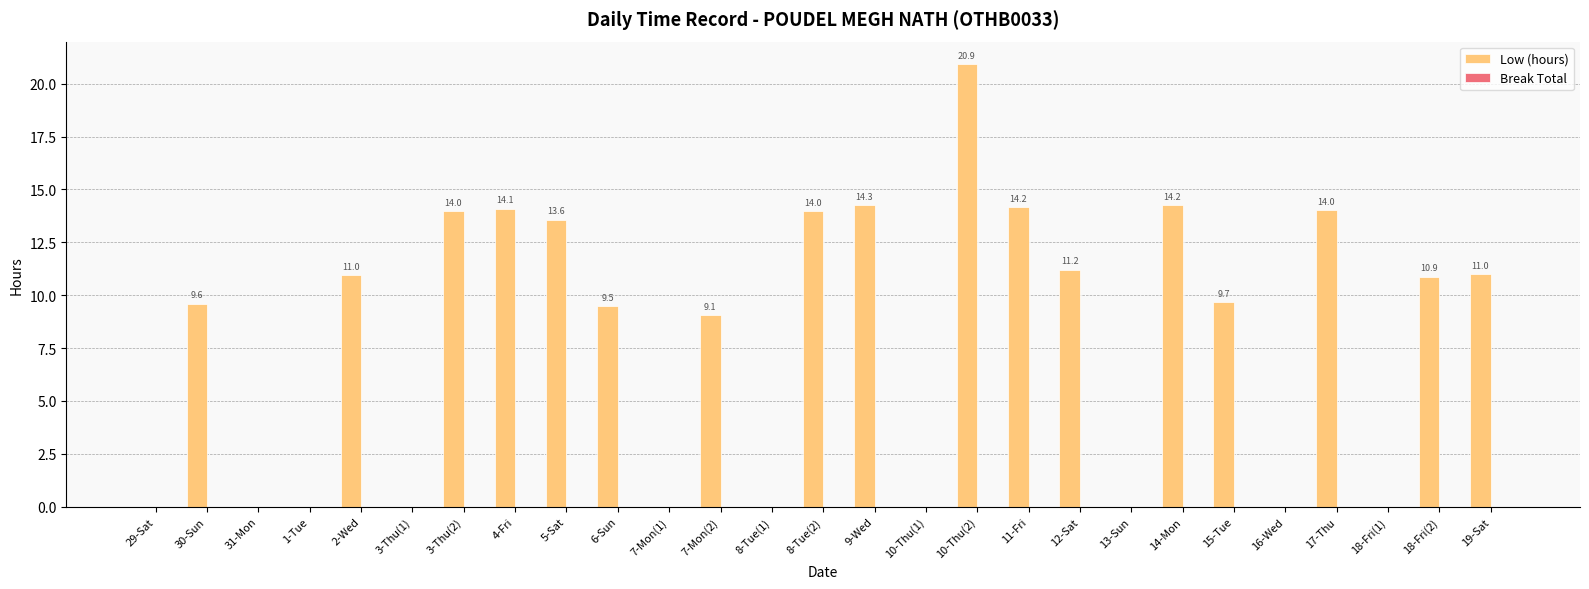

Is it true that the value at 7-Mon(1) is -13.9?

False